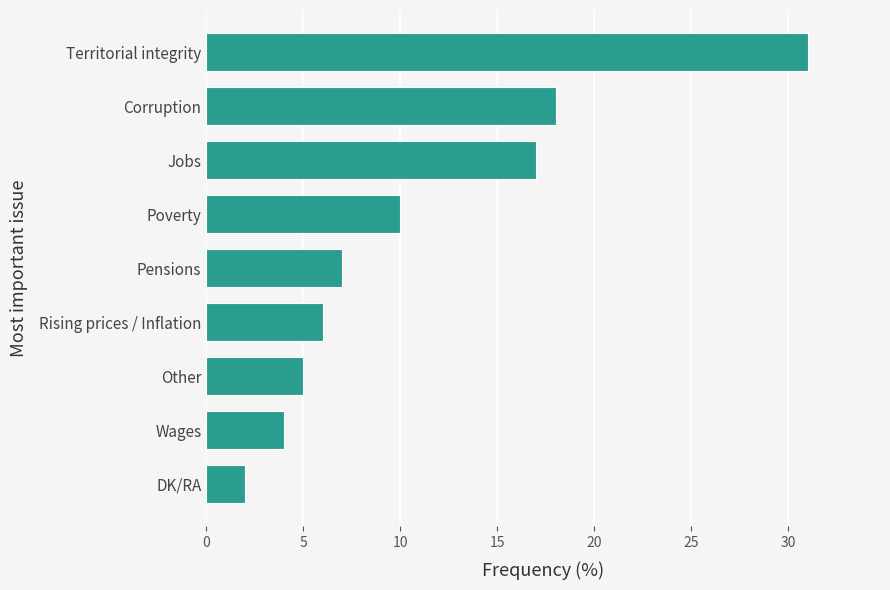

Approximately how many times larger is the value at Poverty compared to Other?

2.0